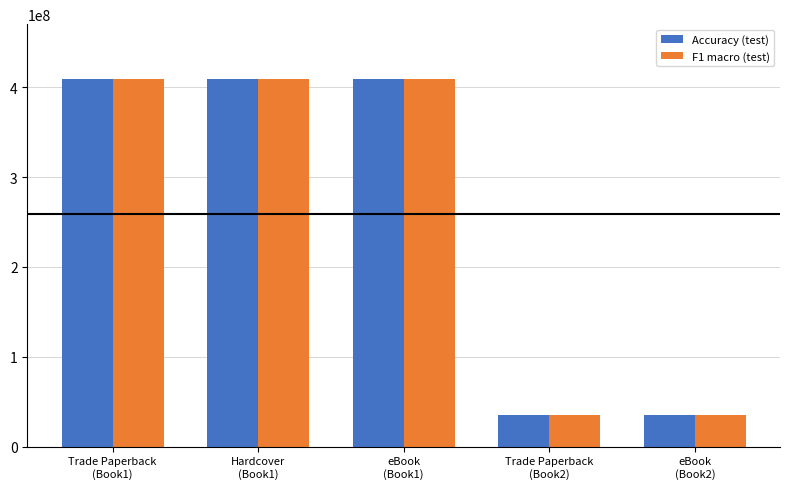

What is the minimum value for Accuracy (test)?

34696855